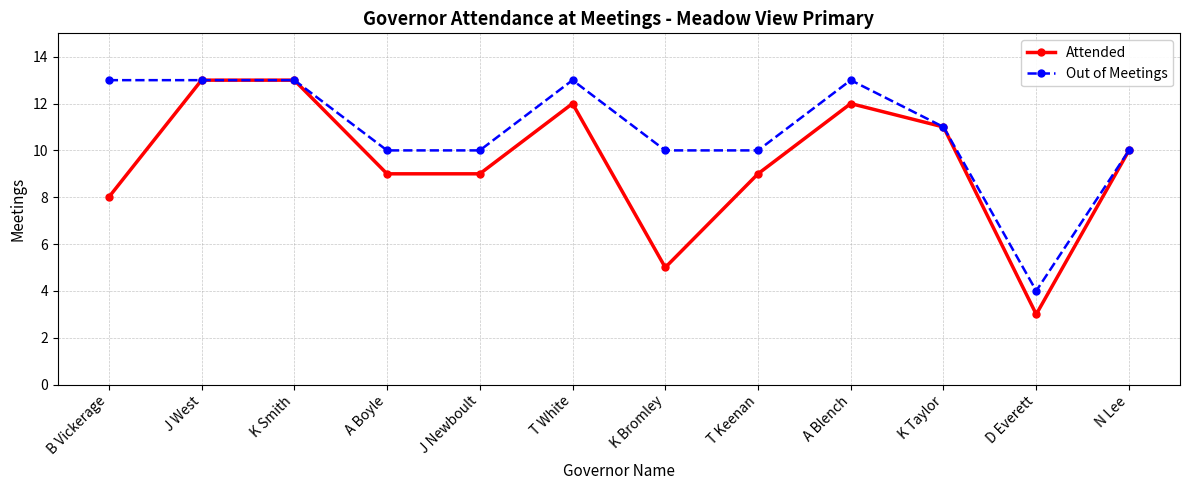

True or false: Attended has a value of 16 at K Taylor.

False